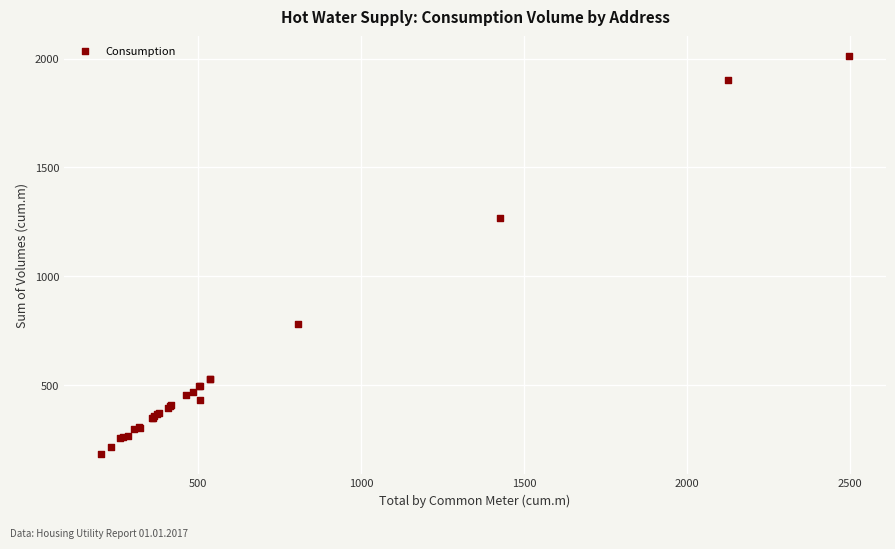

What Y value in the scatter plot is closest to 1097?

1267.0